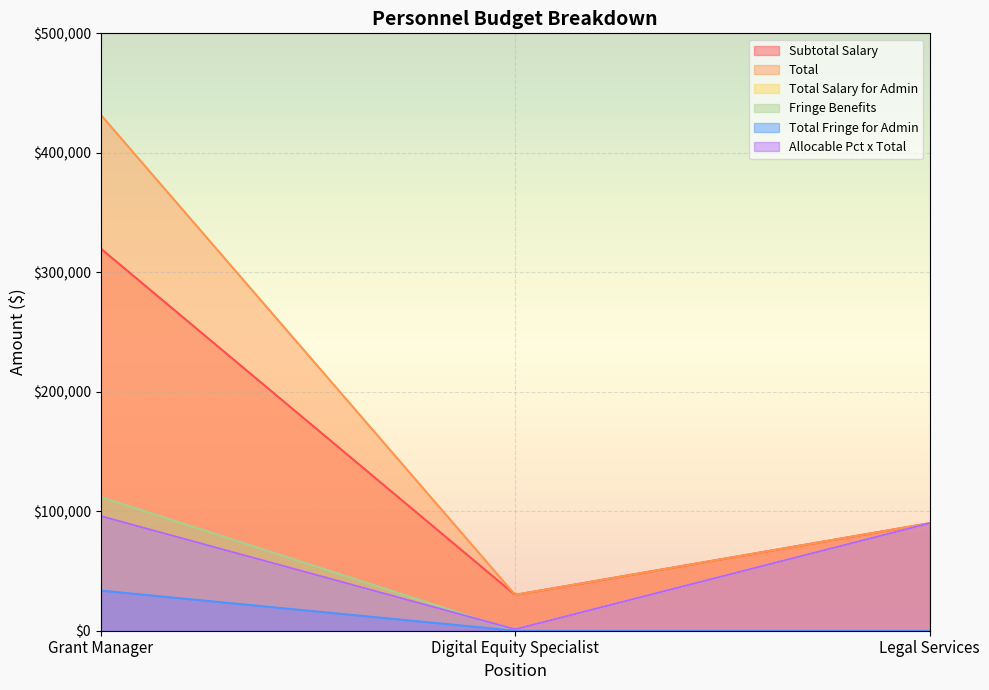

Which has a higher value, Digital Equity Specialist or Grant Manager?

Grant Manager